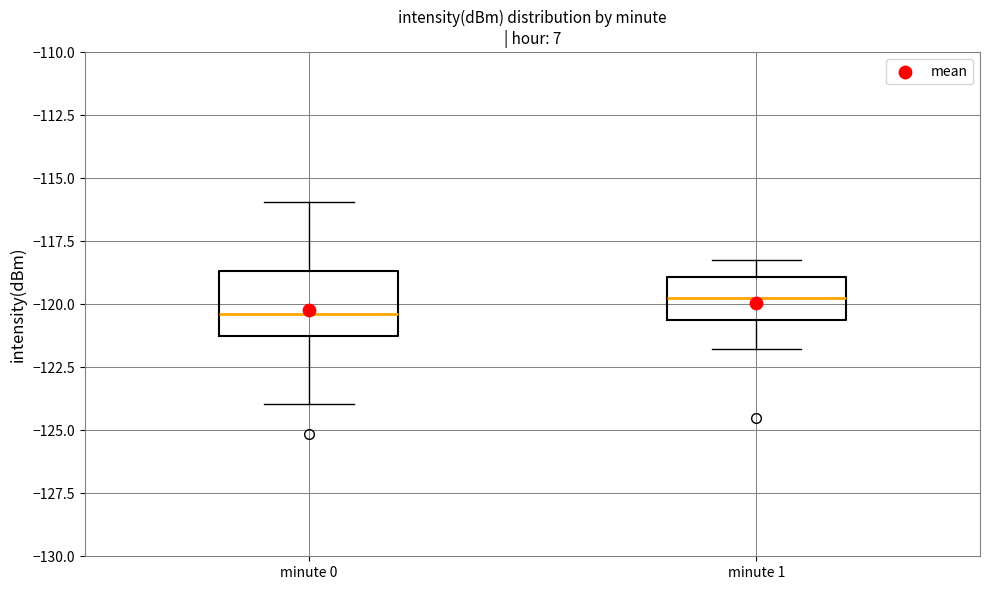

Where does the median line of the box for minute 1 sit on the y-axis? The values are not printed on the chart, so give them approximately, as read against the axis.

-120.0